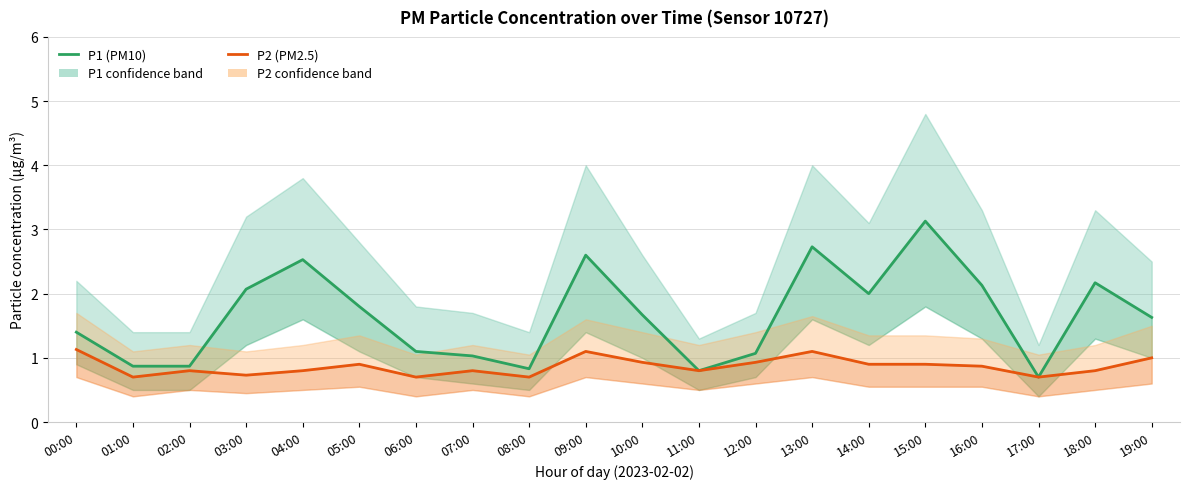

What is the sum of the P2 (PM2.5) values at 06:00 and 15:00?

1.6